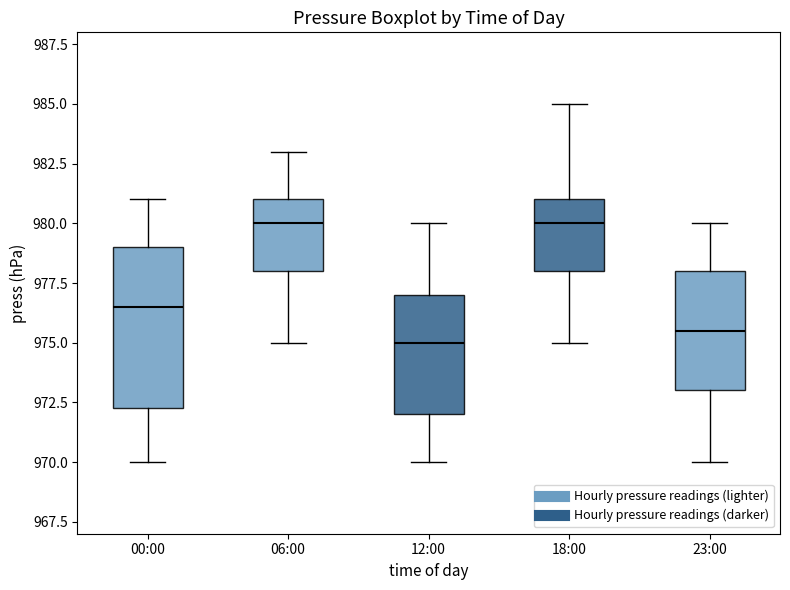

Reading left to right, read every box against the y-axis: the position of its median line, the range the box covers, and the ends of its whiskers. The values are not printed on the chart, so give them approximately, as read against the axis.

00:00: median 976.5, box 972.5 to 979.0, whiskers 970.0 to 981.0
06:00: median 980.0, box 978.0 to 981.0, whiskers 975.0 to 983.0
12:00: median 975.0, box 972.0 to 977.0, whiskers 970.0 to 980.0
18:00: median 980.0, box 978.0 to 981.0, whiskers 975.0 to 985.0
23:00: median 975.5, box 973.0 to 978.0, whiskers 970.0 to 980.0